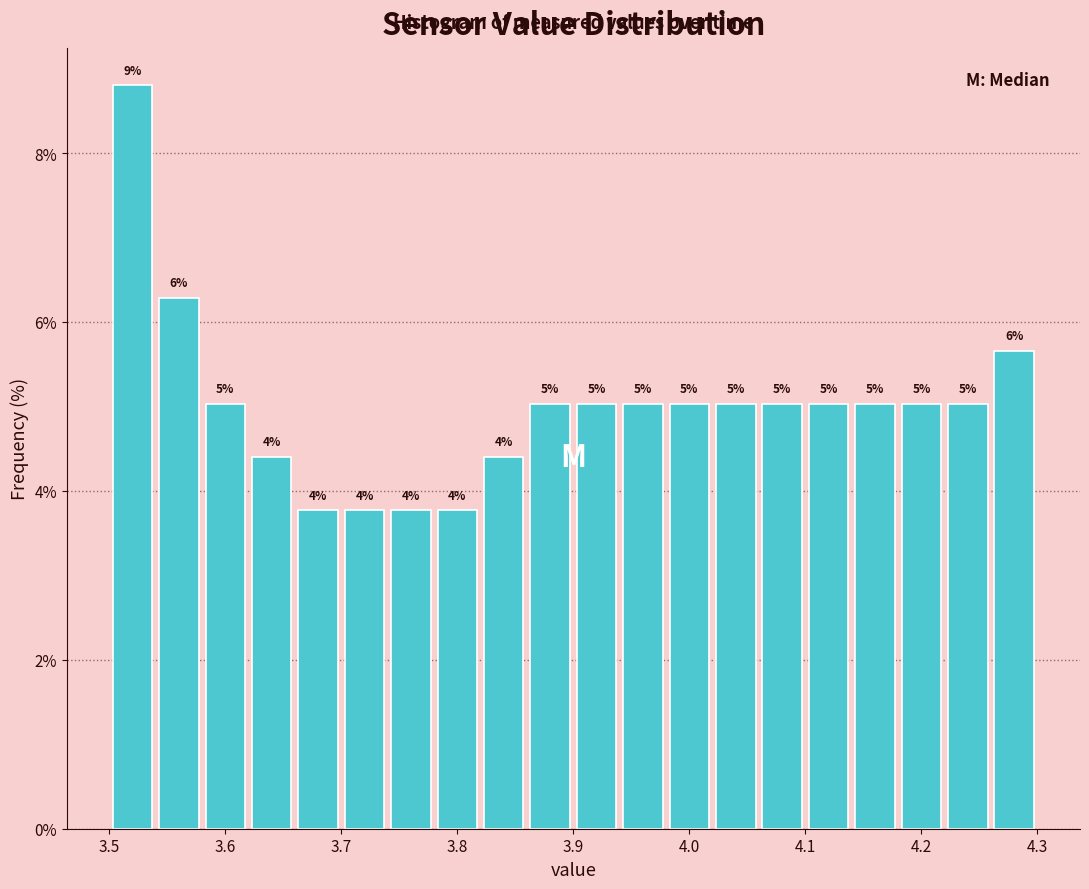

Which range on the x-axis has the tallest bar?

3.50 to 3.54